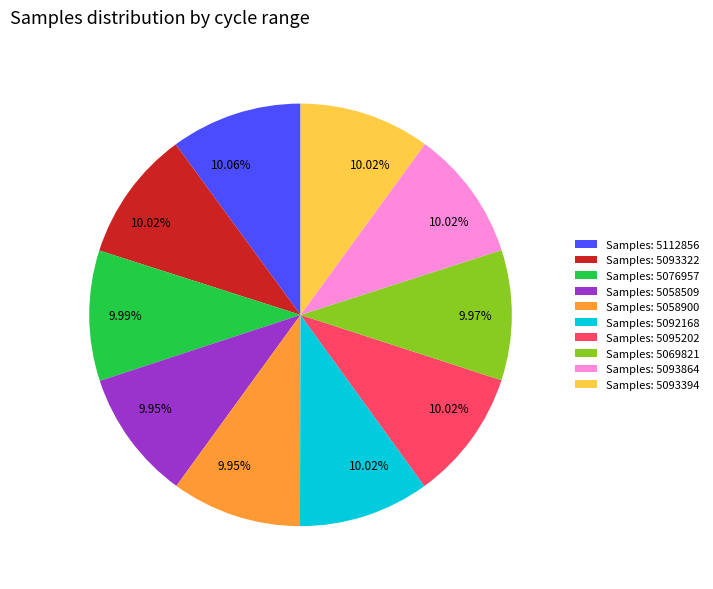

What is the ratio of the value at Samples: 5095202 to the value at Samples: 5092168?

1.0